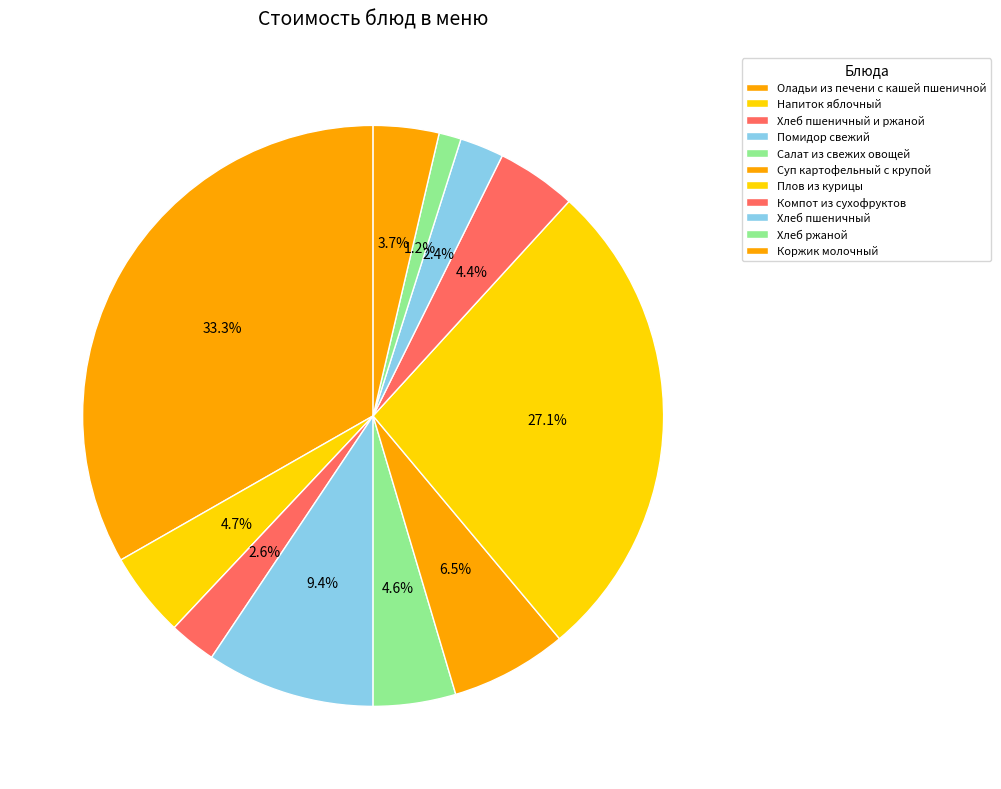

The Коржик молочный slice represents 1% of the pie. True or false?

False